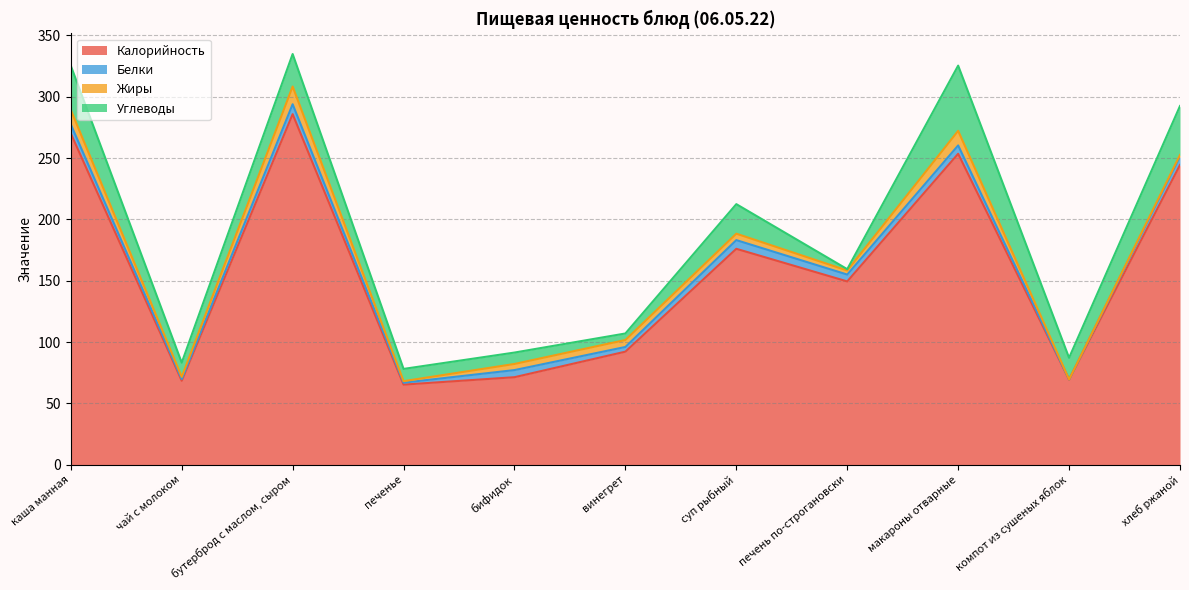

Count the number of data series in this chart.

4